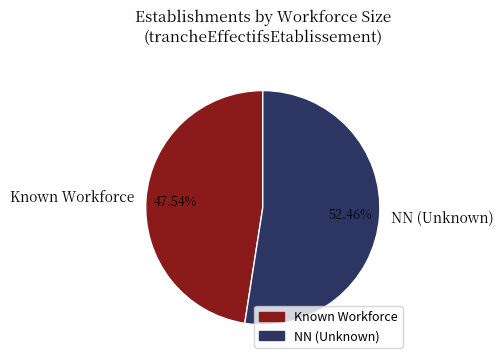

Rank the categories by value from lowest to highest.

Known Workforce, NN (Unknown)